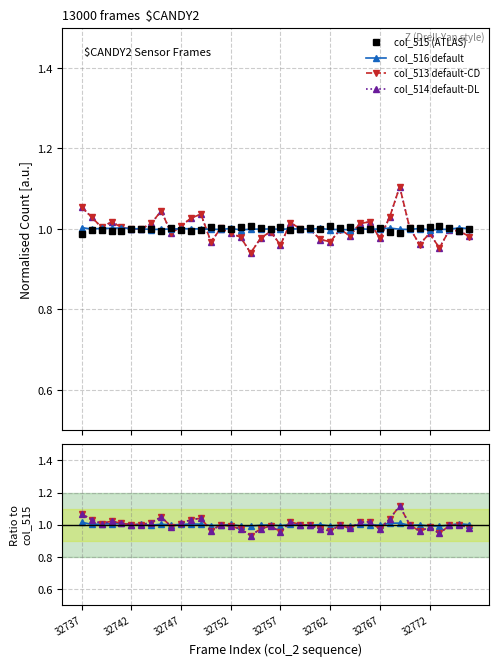

In col_513, how many points are higher than both neighbors (excluding endpoints)?

11